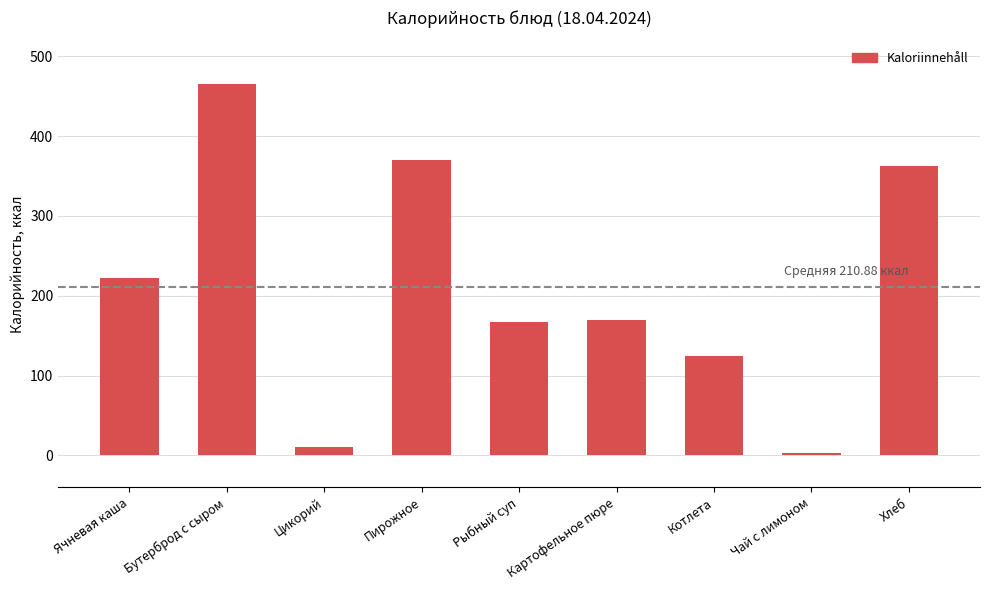

The value at Рыбный суп is 259.3. True or false?

False